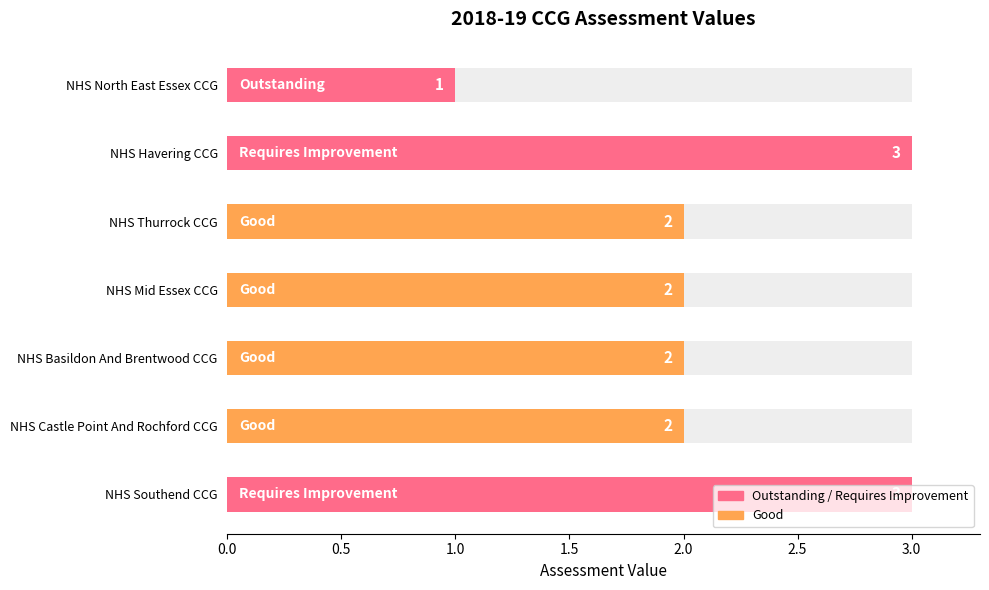

Reading left to right, extract all data points from this chart.

NHS Southend CCG=3	NHS Castle Point And Rochford CCG=2	NHS Basildon And Brentwood CCG=2	NHS Mid Essex CCG=2	NHS Thurrock CCG=2	NHS Havering CCG=3	NHS North East Essex CCG=1